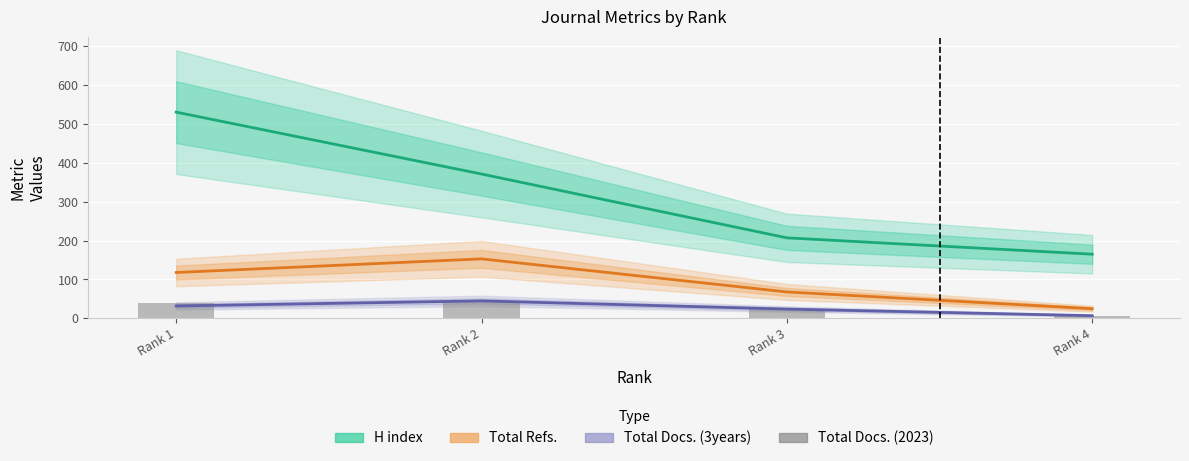

How many groups of bars are there?

4